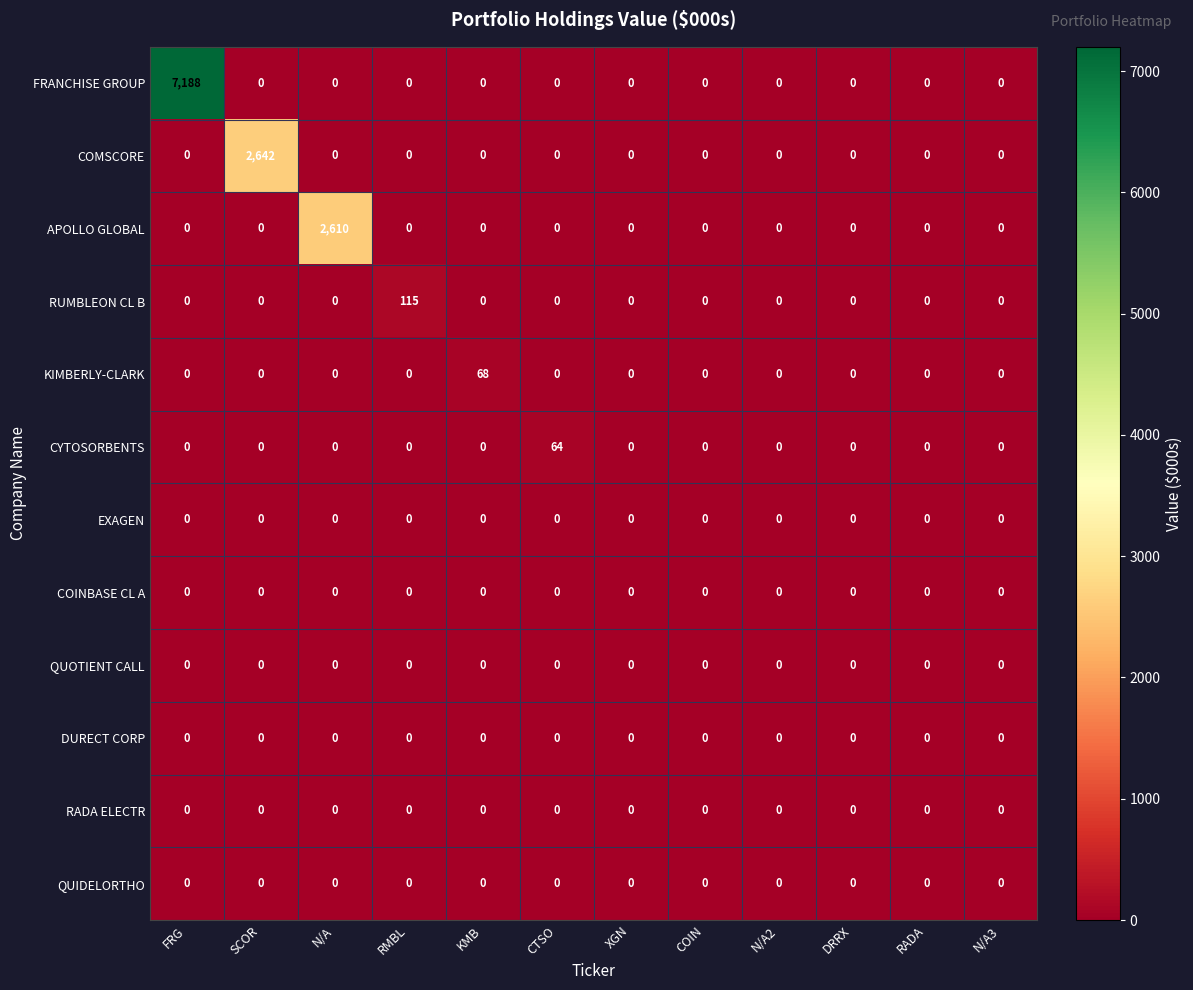

What is the maximum value shown in the chart?

7188